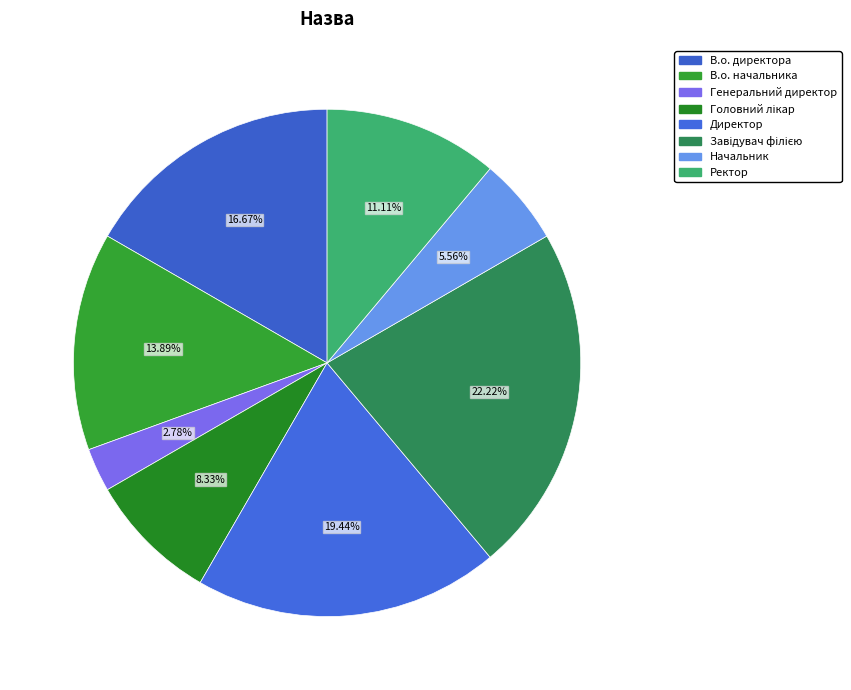

Which category has the smallest portion of the pie?

Генеральний директор